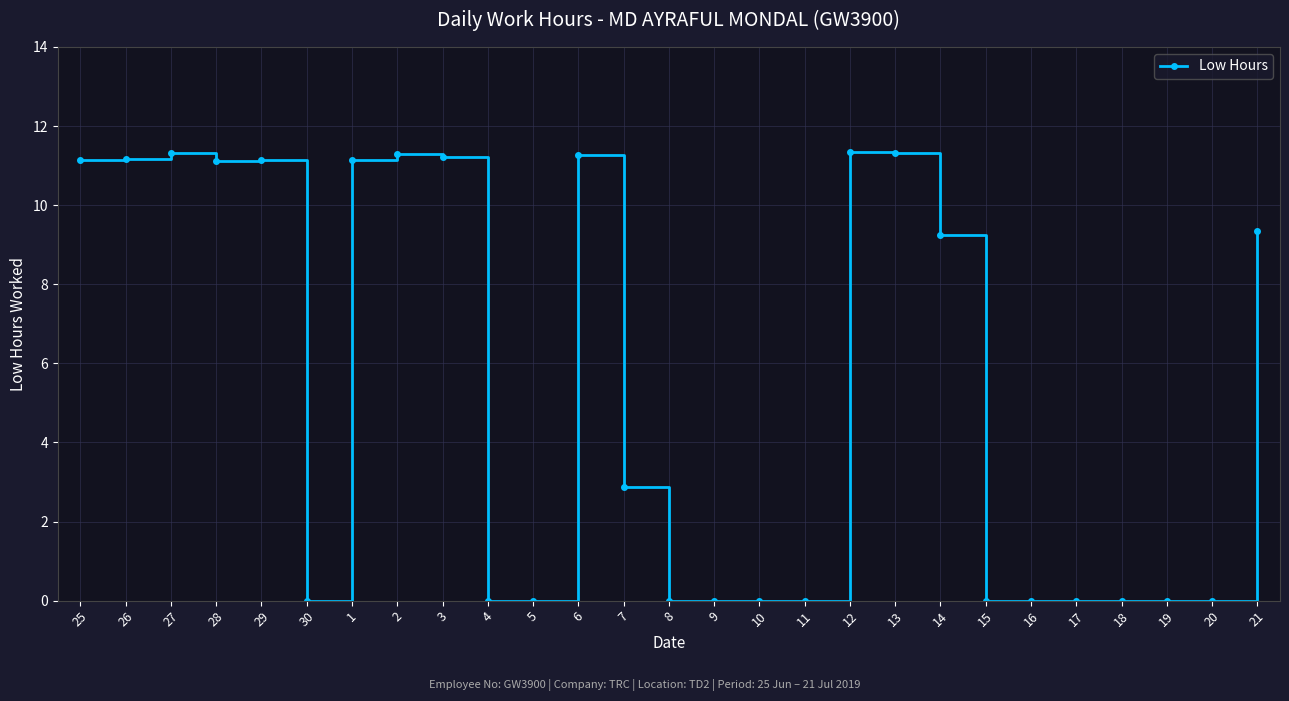

At which label does the data first exceed 2?

25